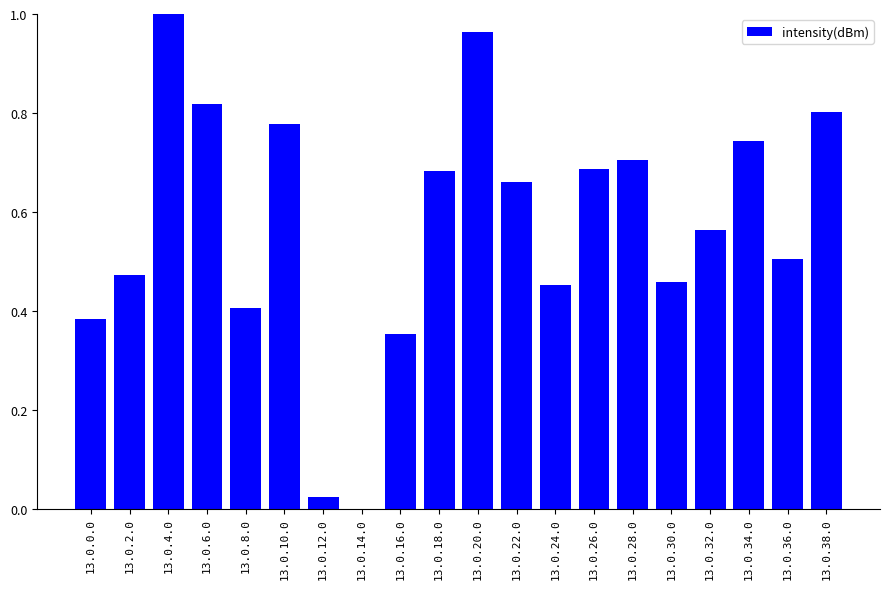

What is the change in value from 13.0.2.0 to 13.0.6.0?

+0.3